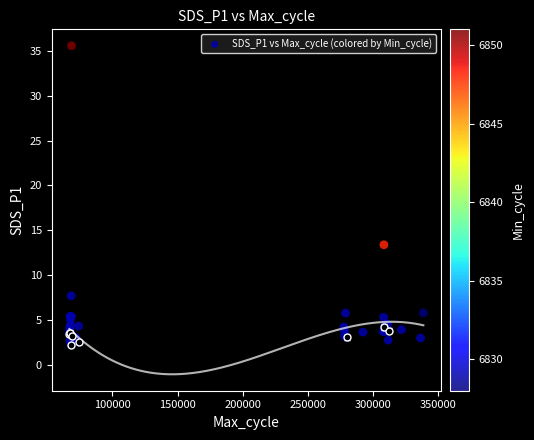

What Y value in the scatter plot is closest to 18?

13.4